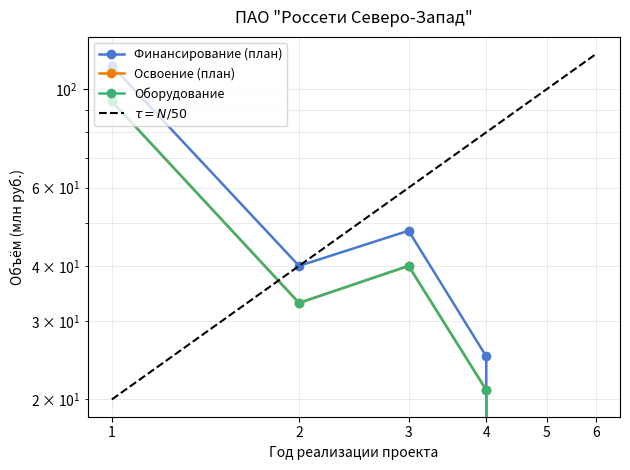

How many lines are shown in the chart?

4